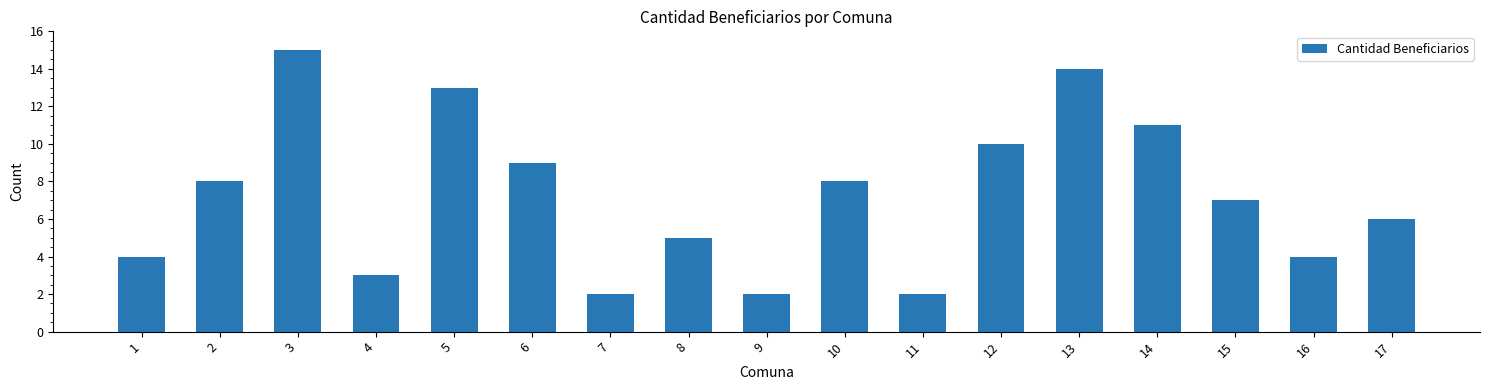

What is the difference between the second highest and minimum values?

12